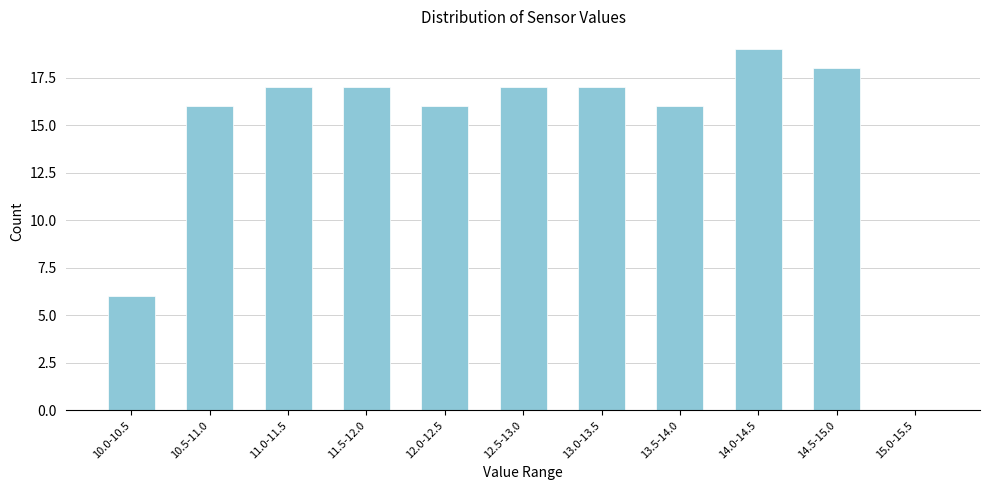

Reading left to right, extract all data points from this chart.

10.0-10.5=6	10.5-11.0=16	11.0-11.5=17	11.5-12.0=17	12.0-12.5=16	12.5-13.0=17	13.0-13.5=17	13.5-14.0=16	14.0-14.5=19	14.5-15.0=18	15.0-15.5=0